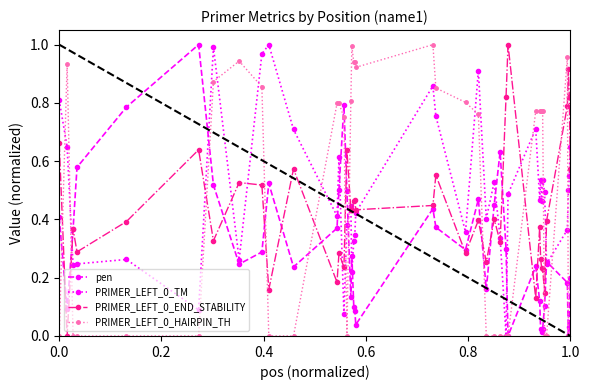

True or false: pen has more than 2 points higher than both neighbors.

True